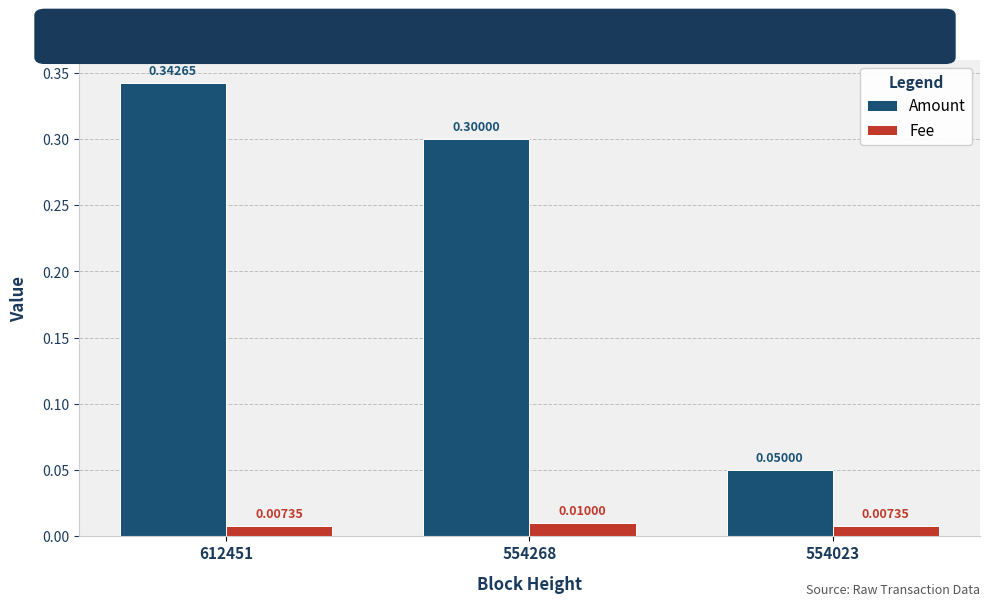

Where is Amount nearest to the value 0?

554023